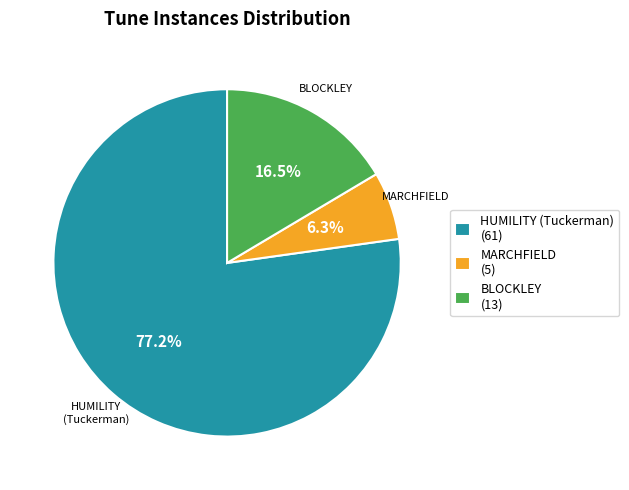

Rank the categories by value from highest to lowest.

HUMILITY (Tuckerman), BLOCKLEY, MARCHFIELD